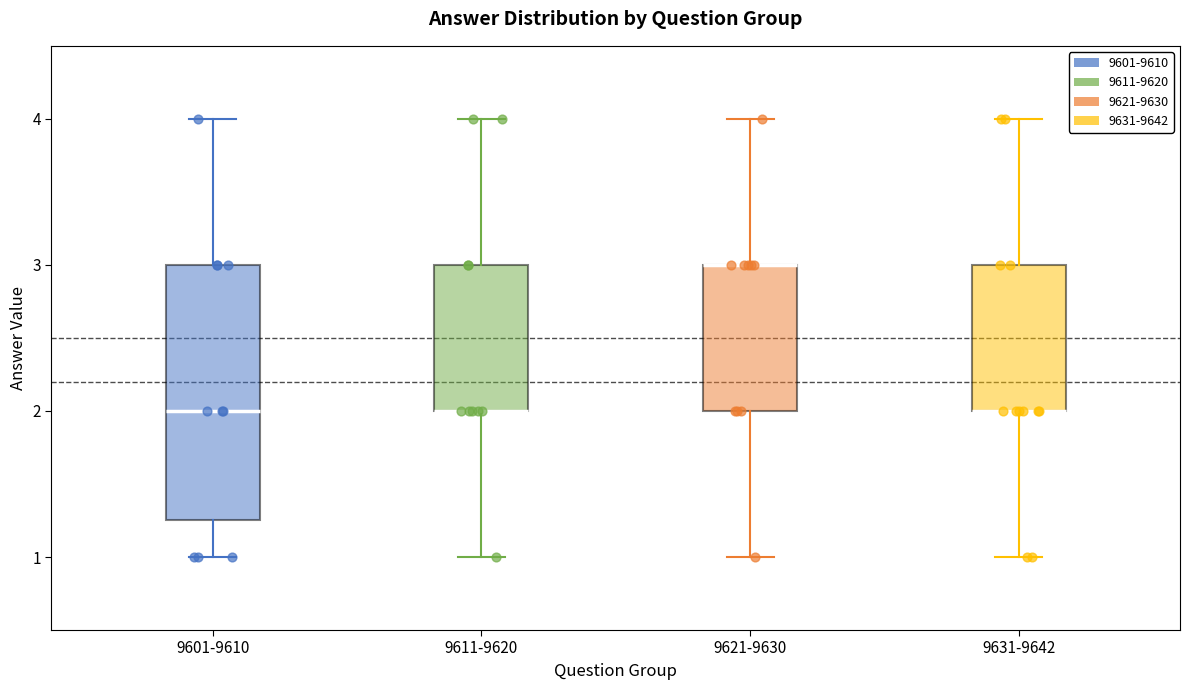

Where does the median line of the box for 9601-9610 sit on the y-axis? The values are not printed on the chart, so give them approximately, as read against the axis.

2.0